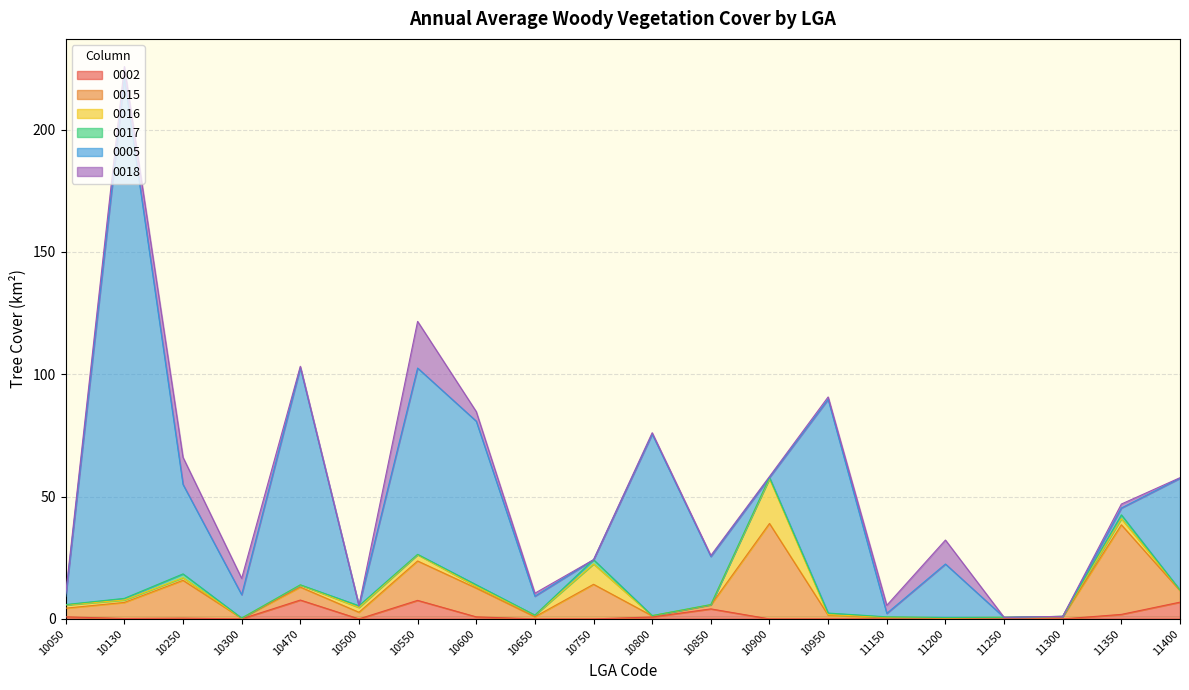

Reading right to left, what are all the values shown in this chart?

0002: 6.8	1.8	0.0	0.0	0.0	0.0	0.0	0.0	4.1	0.8	0.0	0.0	0.8	7.6	0.0	7.7	0.0	0.3	0.2	0.8
0015: 4.7	36.6	0.9	0.5	0.2	0.6	1.5	39.0	1.6	0.5	14.1	0.9	11.8	16.1	2.7	5.3	0.2	15.5	6.6	3.6
0016: 0.2	2.5	0.2	0.2	0.4	0.1	0.2	18.3	0.2	0.1	8.3	0.6	0.7	2.6	2.0	0.9	0.1	1.1	1.0	1.3
0017: 0.0	1.6	0.0	0.0	0.0	0.1	0.6	0.4	0.0	0.0	1.7	0.0	0.7	0.2	0.7	0.0	0.0	1.6	0.7	0.2
0005: 45.7	2.8	0.0	0.0	21.9	1.4	87.4	0.0	19.6	74.2	0.0	7.7	66.9	76.1	0.0	88.8	9.6	36.6	212.6	3.4
0018: 0.2	1.6	0.0	0.0	9.8	3.3	1.0	0.4	0.4	0.5	0.0	1.2	3.9	19.1	0.1	0.6	6.7	11.1	4.8	1.1